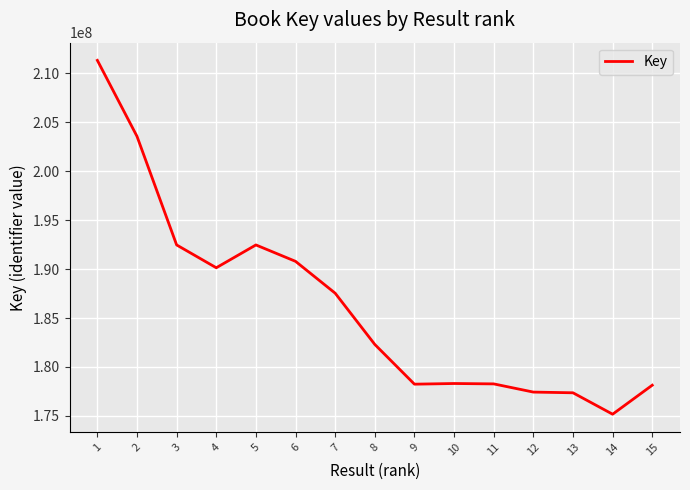

How many lines are shown in the chart?

1